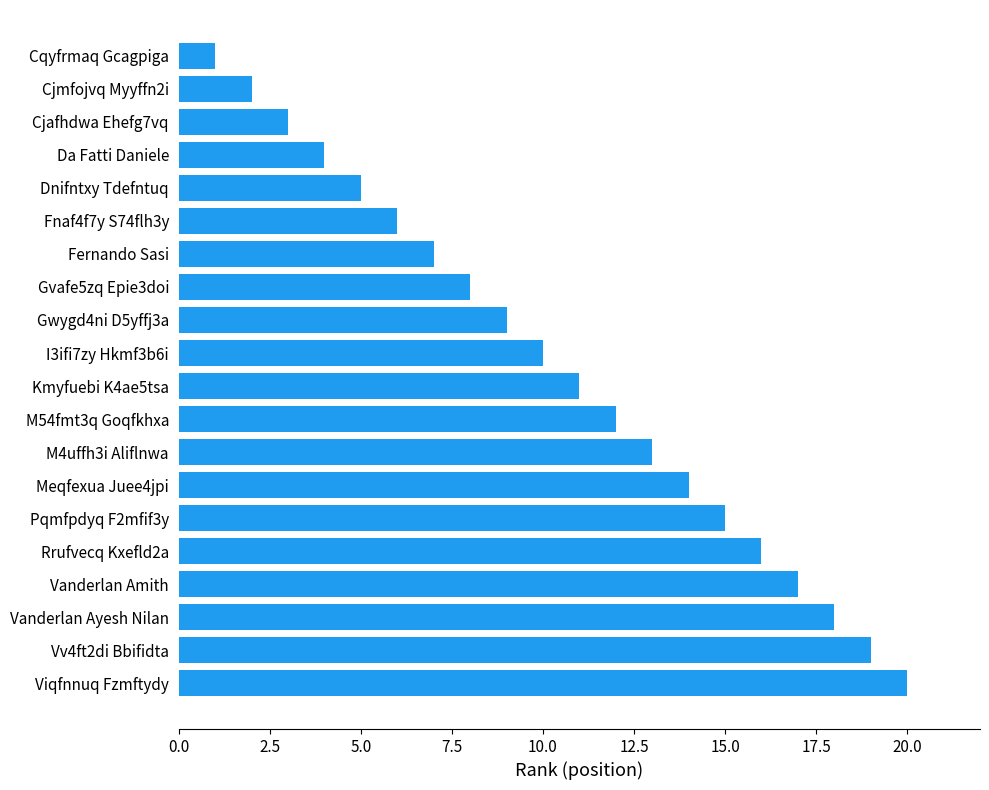

Reading top to bottom, extract all data points from this chart.

Cqyfrmaq Gcagpiga=1	Cjmfojvq Myyffn2i=2	Cjafhdwa Ehefg7vq=3	Da Fatti Daniele=4	Dnifntxy Tdefntuq=5	Fnaf4f7y S74flh3y=6	Fernando Sasi=7	Gvafe5zq Epie3doi=8	Gwygd4ni D5yffj3a=9	I3ifi7zy Hkmf3b6i=10	Kmyfuebi K4ae5tsa=11	M54fmt3q Goqfkhxa=12	M4uffh3i Aliflnwa=13	Meqfexua Juee4jpi=14	Pqmfpdyq F2mfif3y=15	Rrufvecq Kxefld2a=16	Vanderlan Amith=17	Vanderlan Ayesh Nilan=18	Vv4ft2di Bbifidta=19	Viqfnnuq Fzmftydy=20